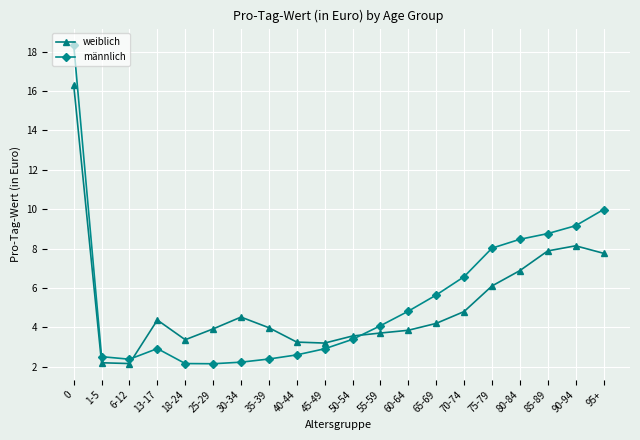

How many data points in männlich are less than 4?

10